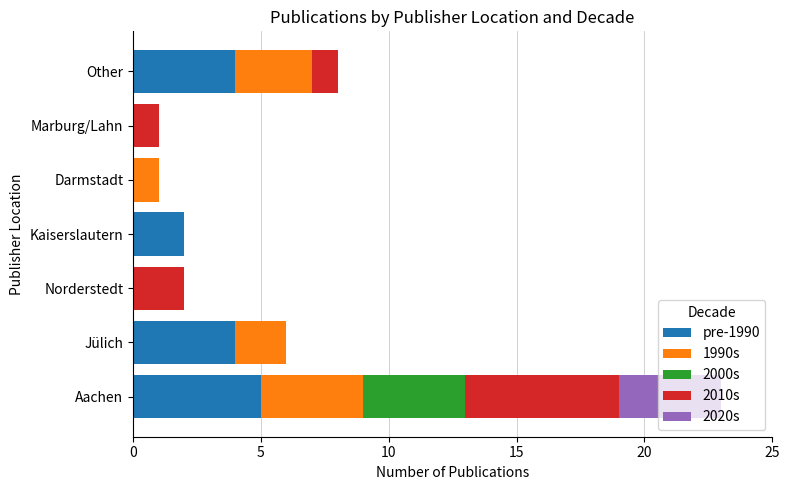

The pre-1990 series shows 0 at Norderstedt. True or false?

True